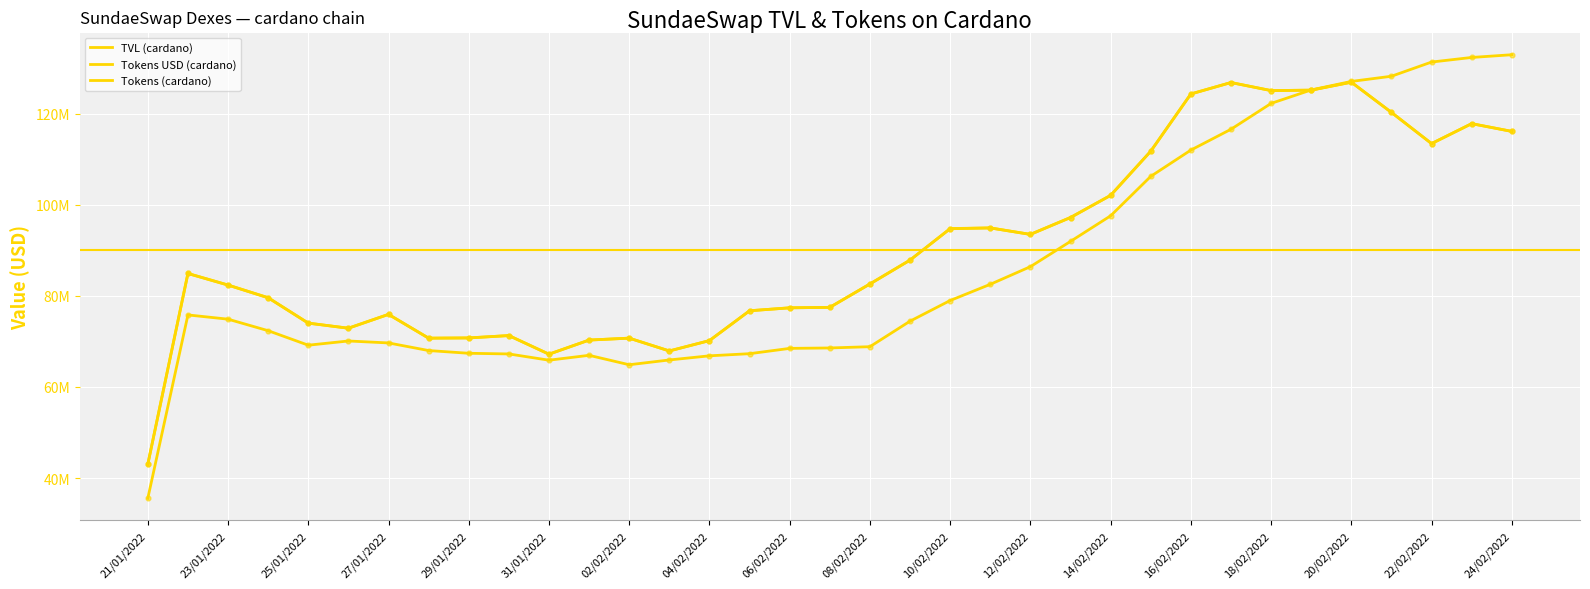

Which series has the largest total across all categories?

Tokens USD (cardano)